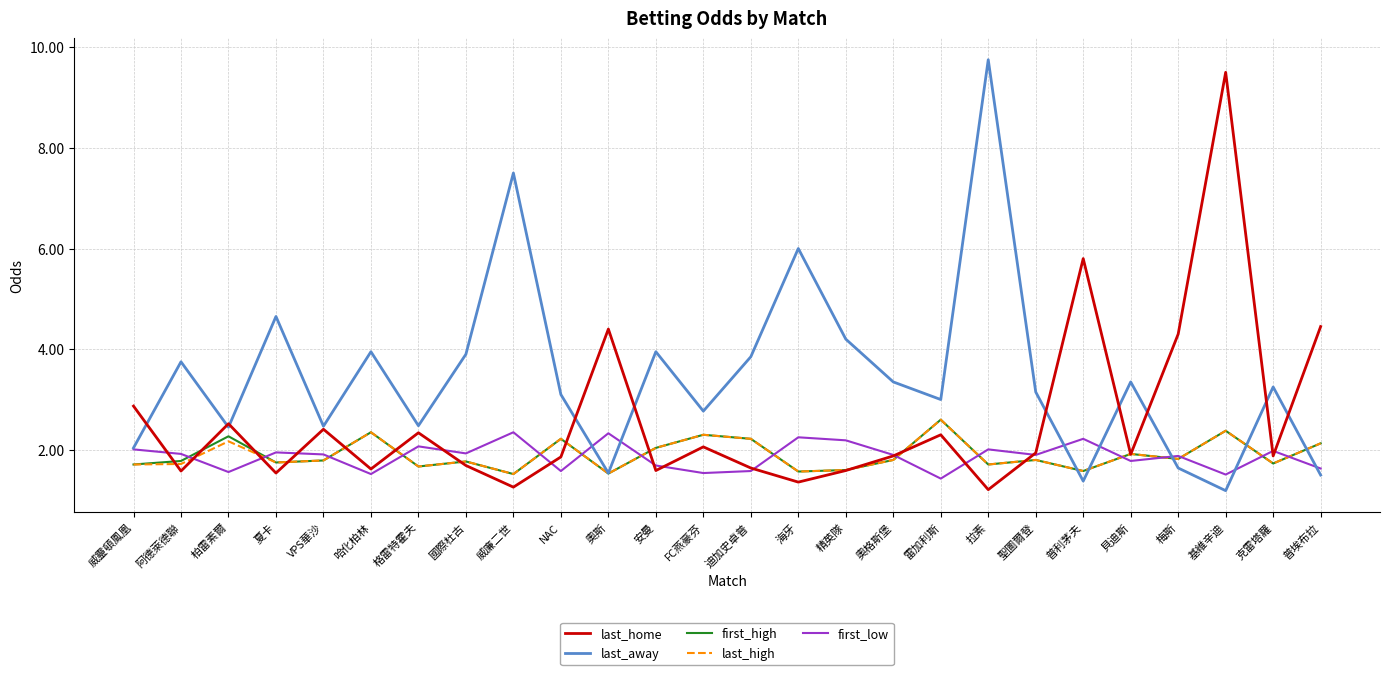

How many lines are shown in the chart?

5